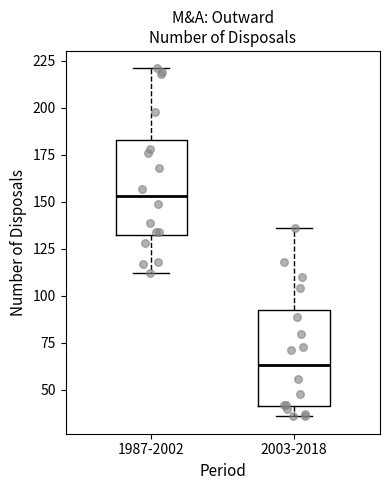

Where does the lower whisker of the box for 2003-2018 end on the y-axis? The values are not printed on the chart, so give them approximately, as read against the axis.

35